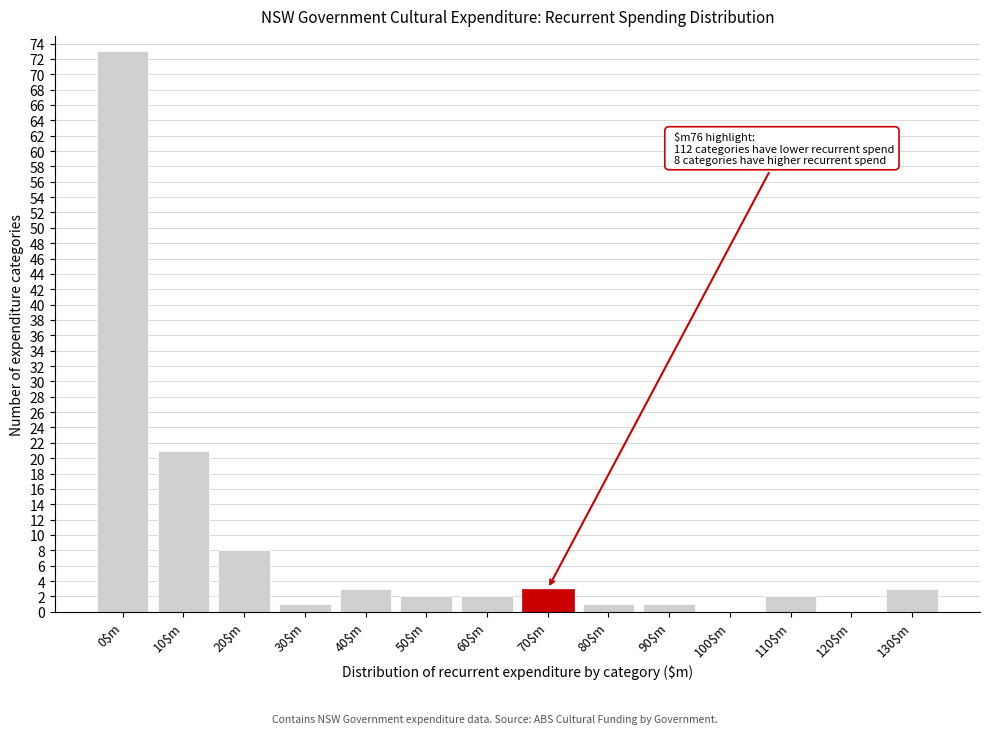

What is the maximum value shown in the chart?

73